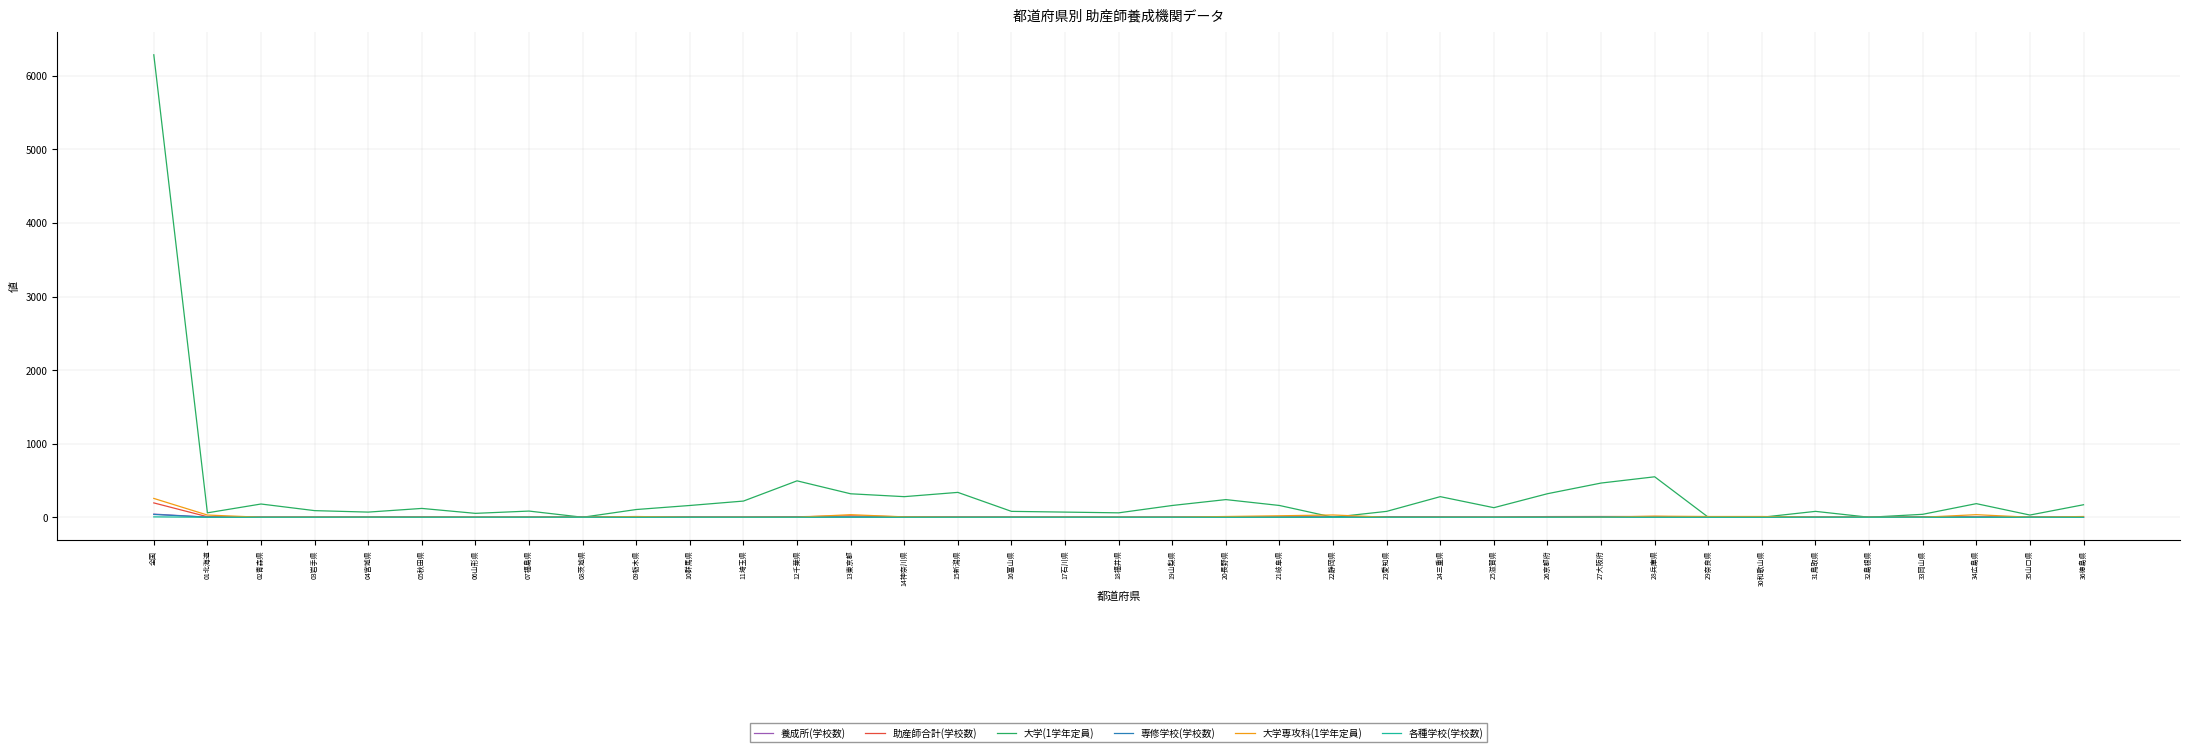

At which category does the chart reach its peak across all series?

全国